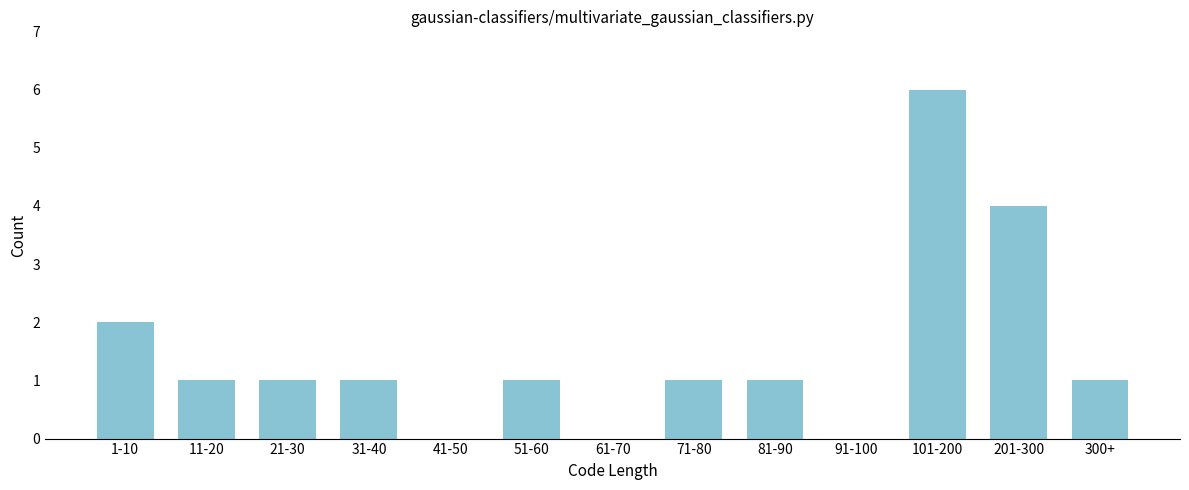

Reading left to right, list all the values displayed in this chart.

1-10=2	11-20=1	21-30=1	31-40=1	41-50=0	51-60=1	61-70=0	71-80=1	81-90=1	91-100=0	101-200=6	201-300=4	300+=1